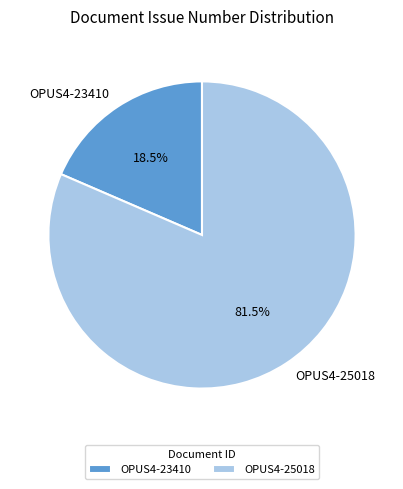

Does any single category account for the majority?

Yes